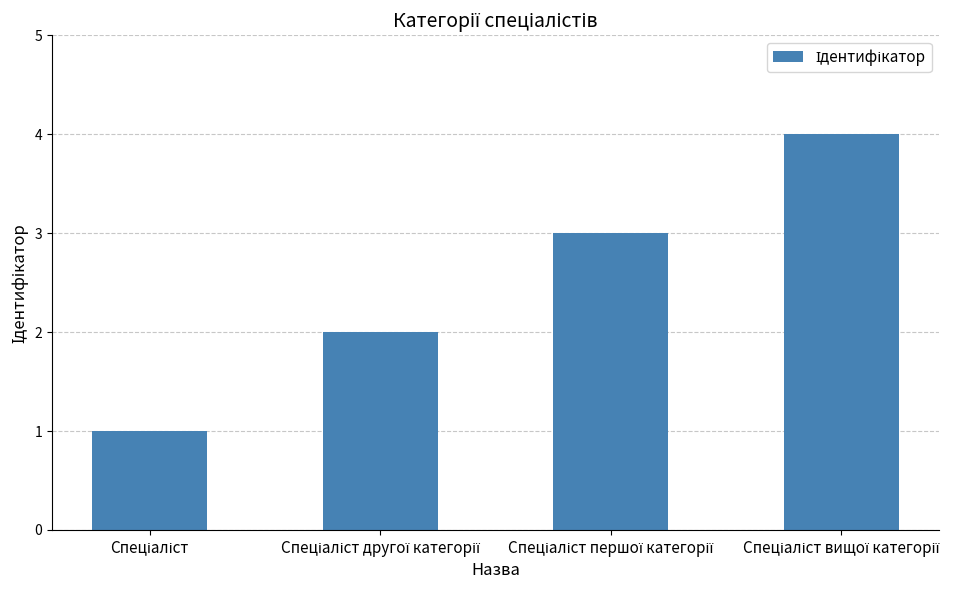

What is the sum of all values?

10